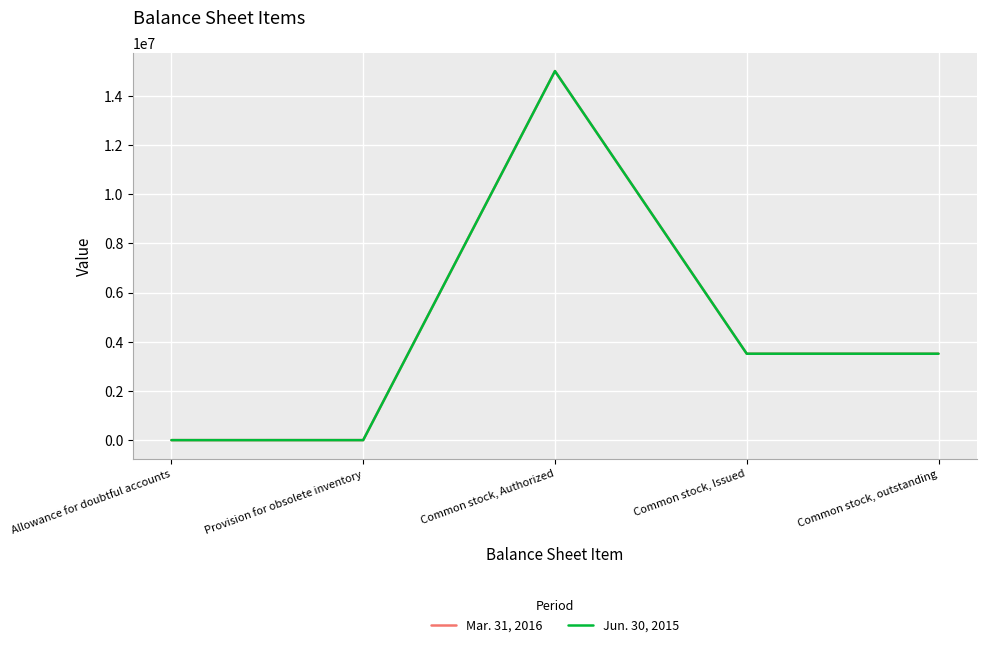

At which category is the sum across all series the highest?

Common stock, Authorized